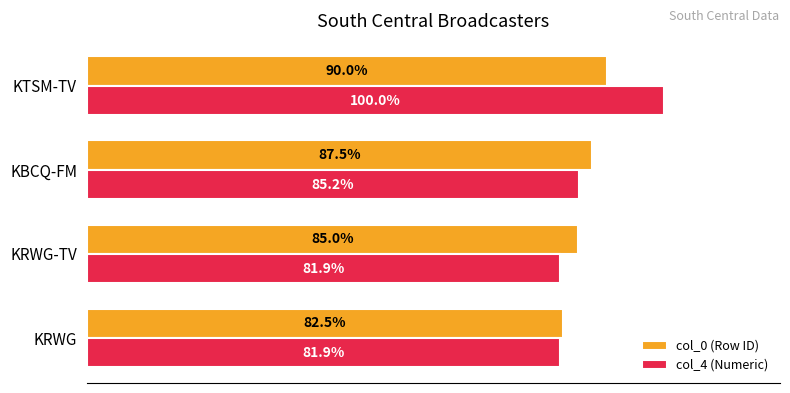

At KRWG, list the series in order from largest to smallest.

col_0 (Row ID), col_4 (Numeric)